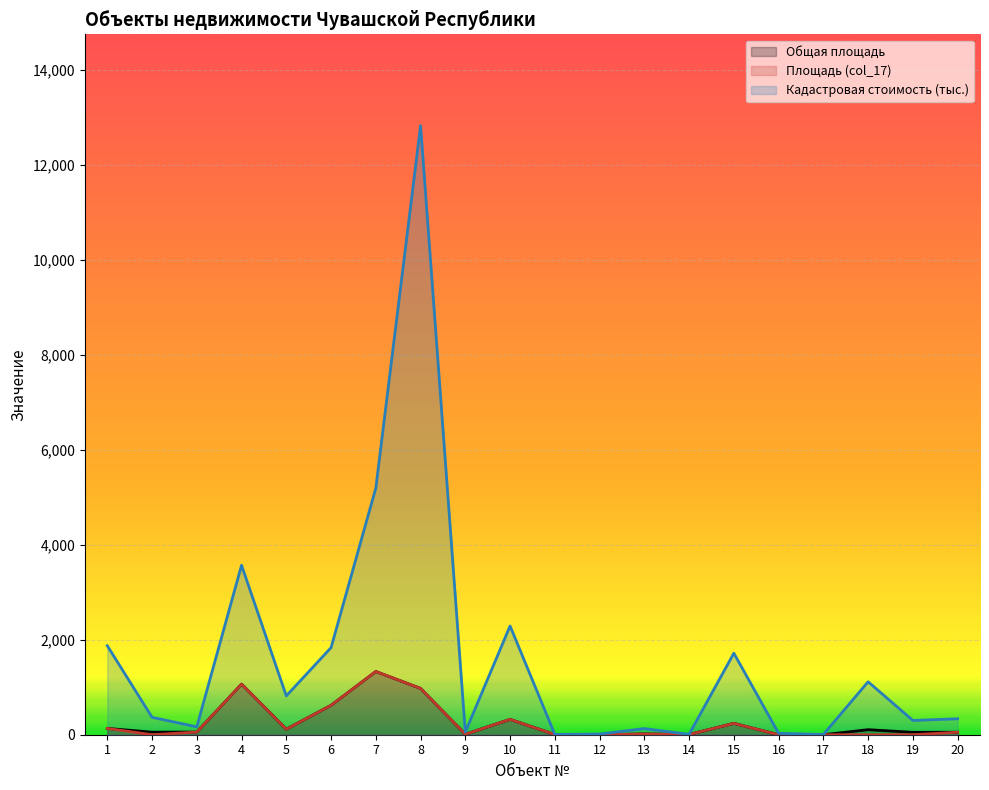

What is the approximate value of Общая площадь at 7?

1330.5